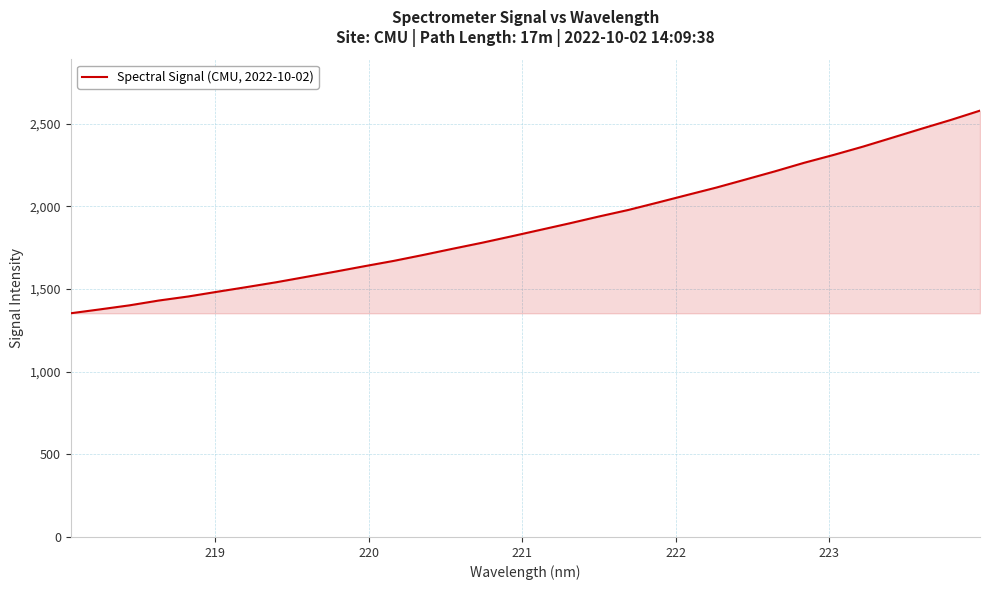

What is the maximum value shown in the chart?

2578.1